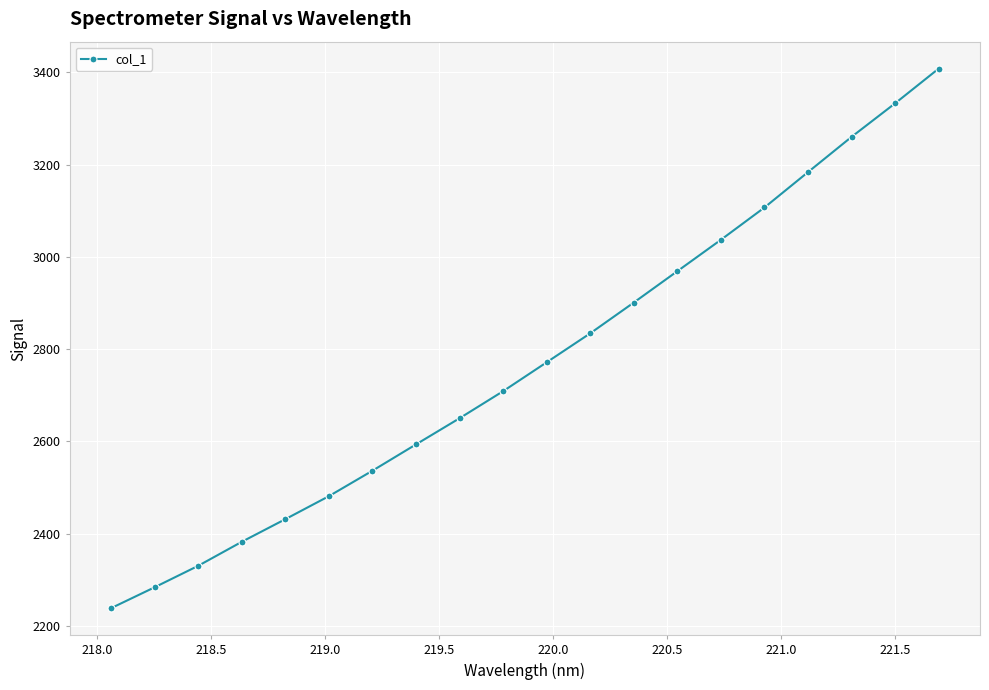

What is the value of the 4th point from the left?

2382.3